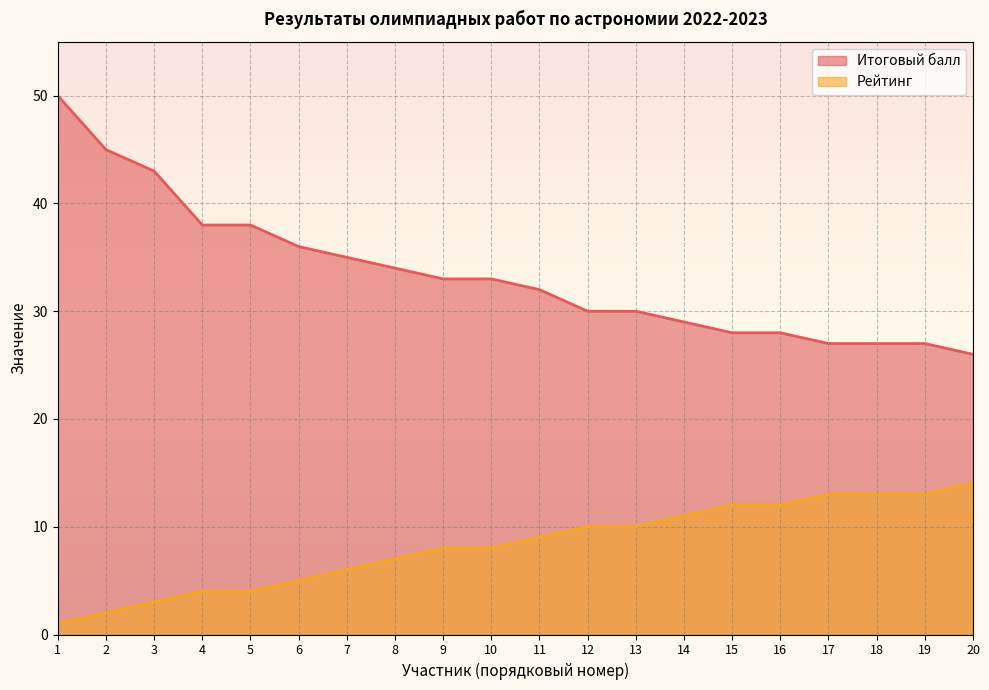

Reading left to right, list all the values displayed in this chart.

Итоговый балл: 50	45	43	38	38	36	35	34	33	33	32	30	30	29	28	28	27	27	27	26
Рейтинг: 1	2	3	4	4	5	6	7	8	8	9	10	10	11	12	12	13	13	13	14